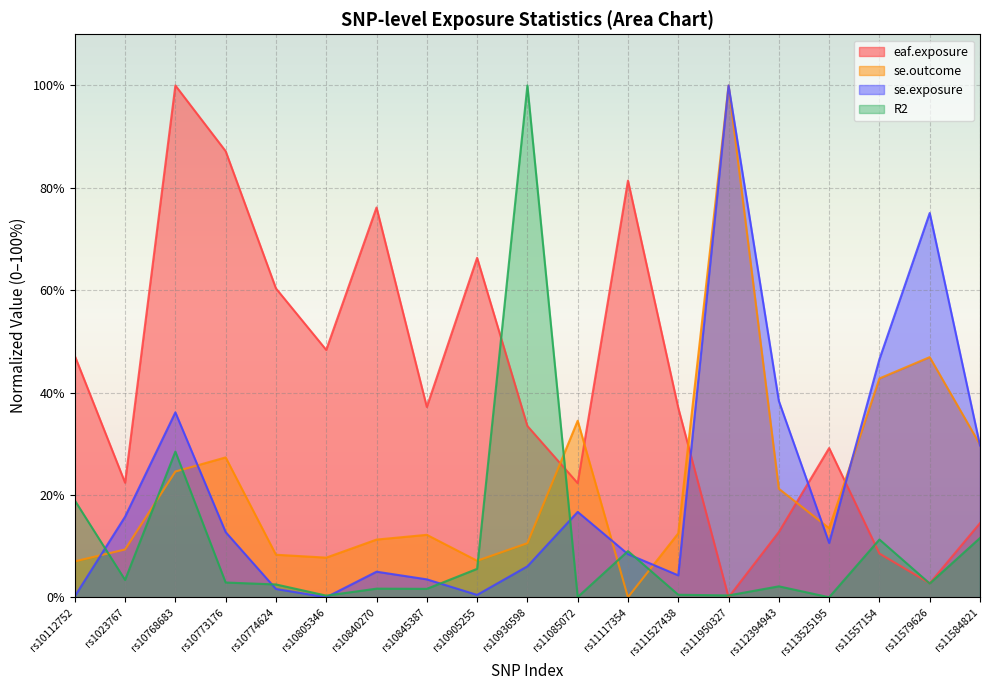

How many categories are shown in the chart?

19